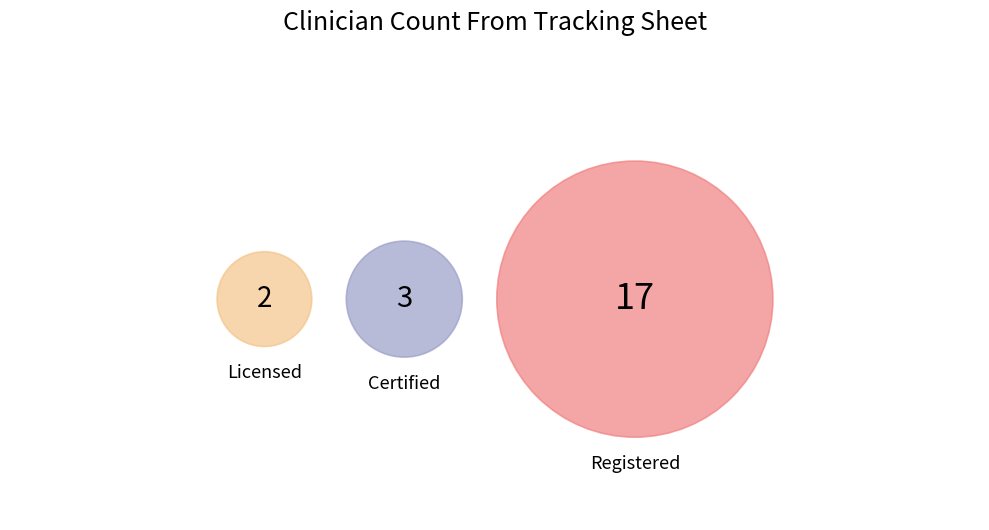

To the nearest percent, what is the difference between the Registered and Certified slice percentages?

64%